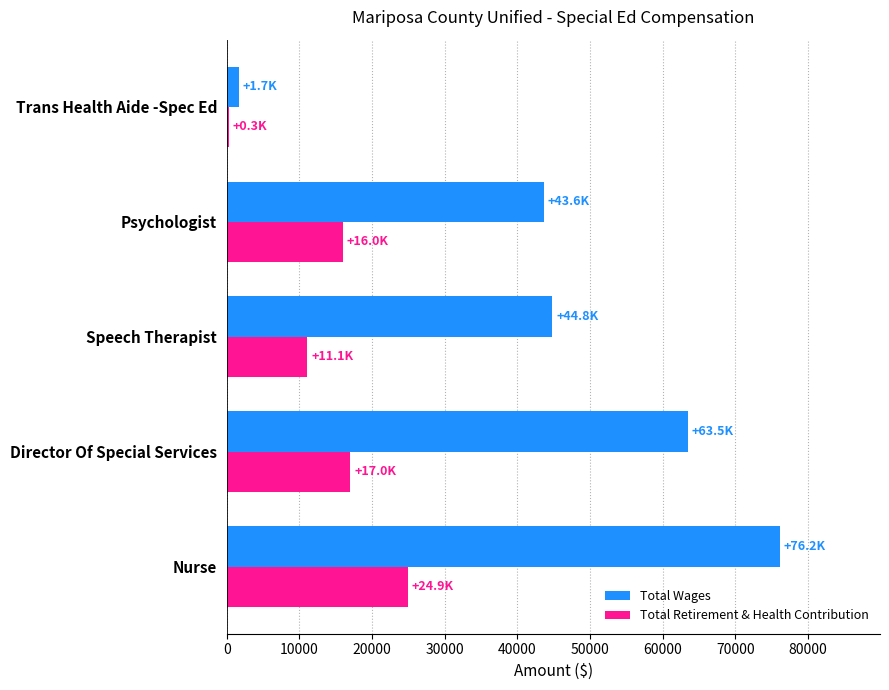

Which series has the largest total across all categories?

Total Wages